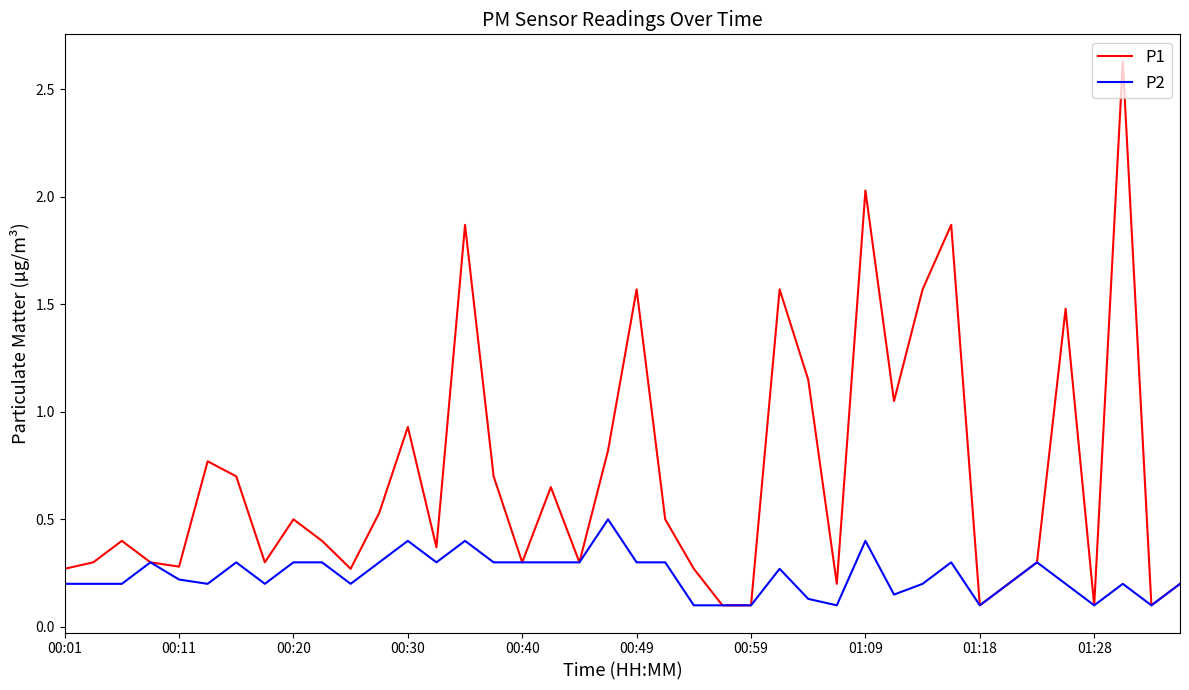

Which series has the widest spread of values?

P1